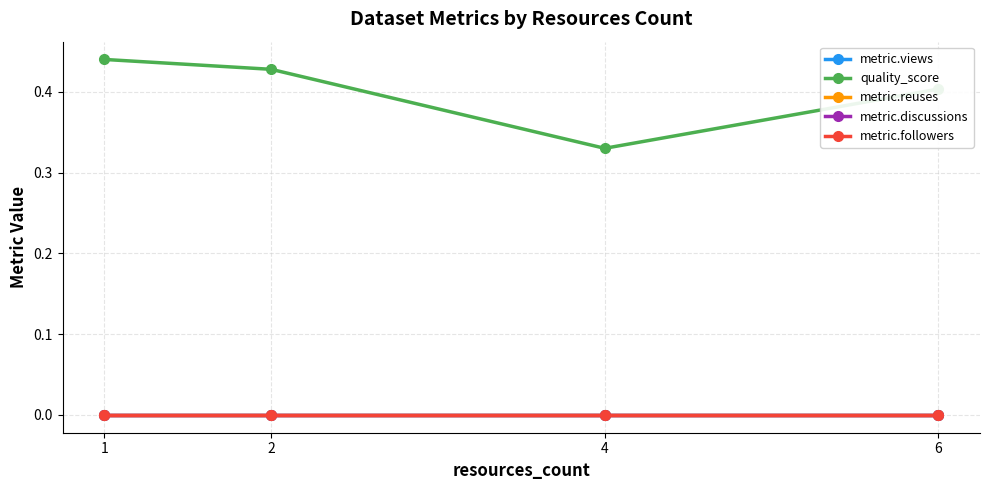

Which series changed the most between 1 and 2?

quality_score